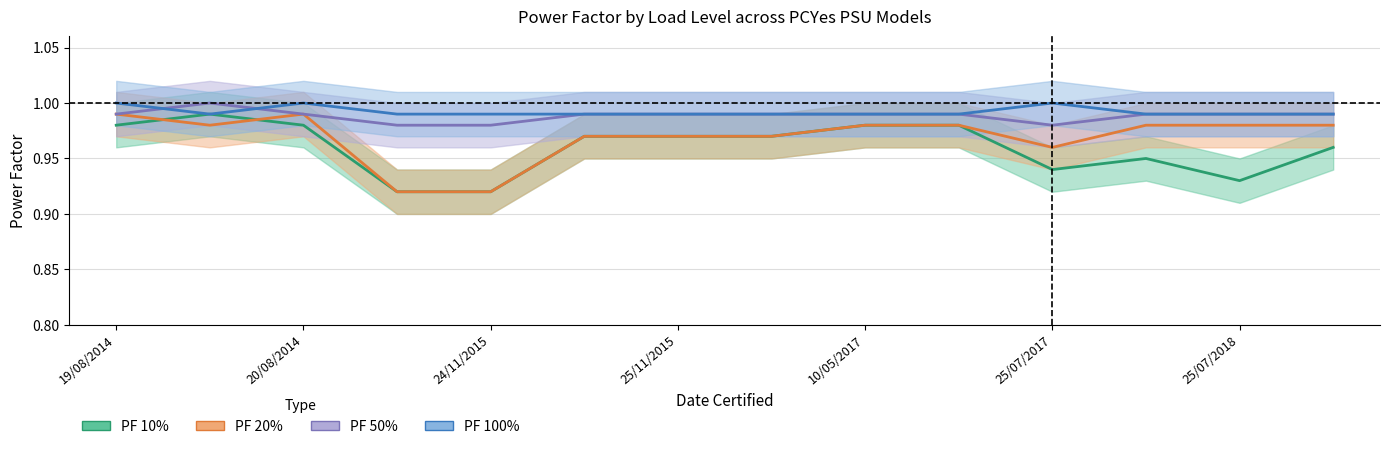

What is the total value across all series at 25/11/2015?

3.9